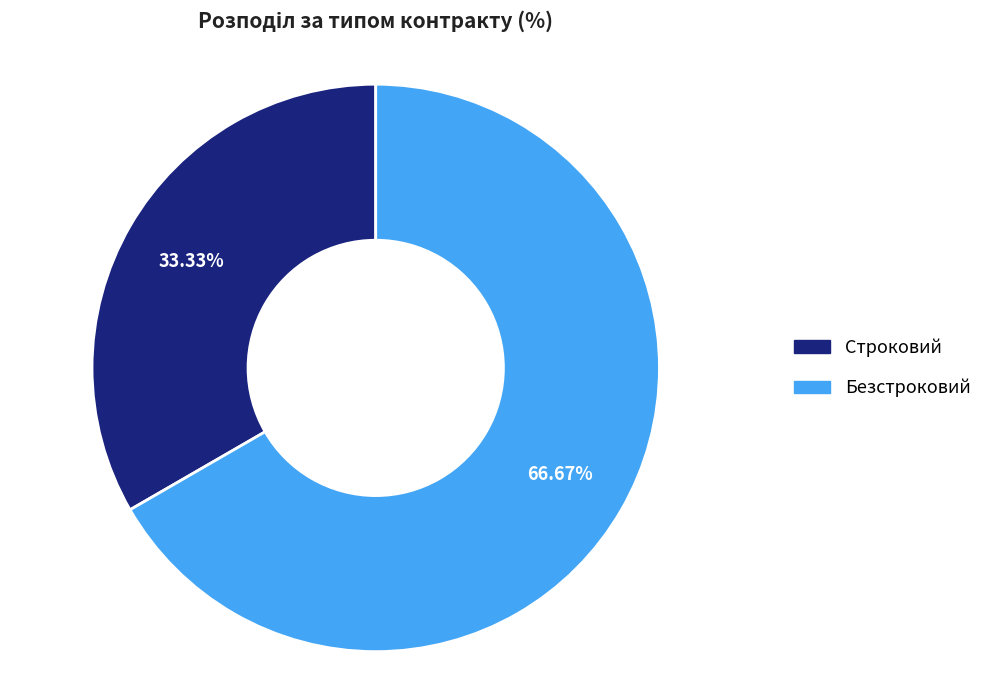

To the nearest percent, what percentage of the pie is Строковий?

33%